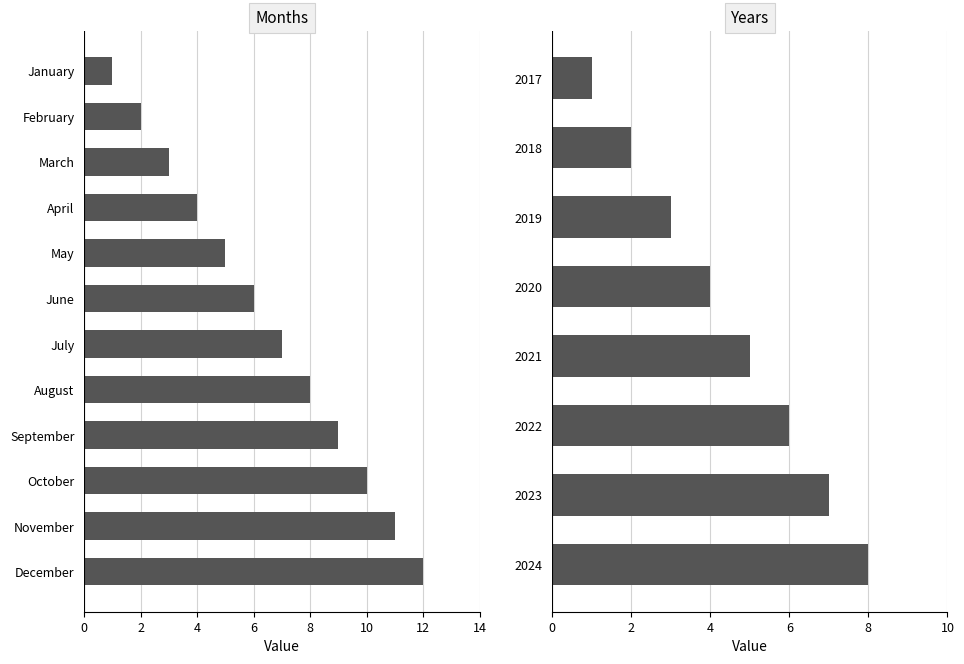

Rank the categories by value from lowest to highest.

January, February, March, April, May, June, July, August, September, October, November, December